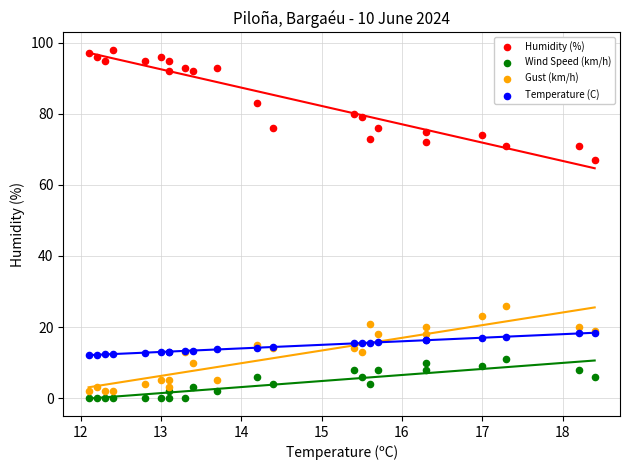

Across all series, what Y value is closest to 49?

67.0